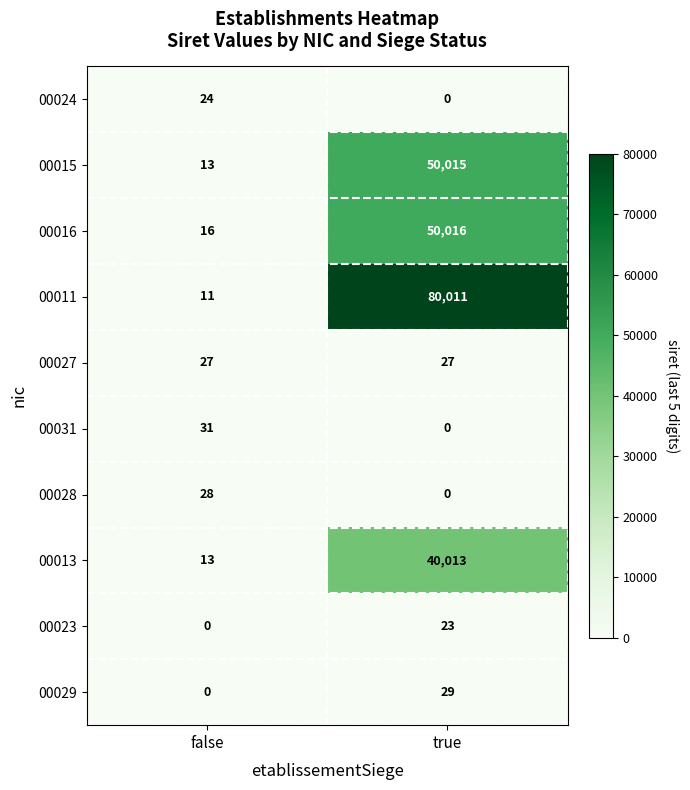

What value does the 00015 series have at true?

50015